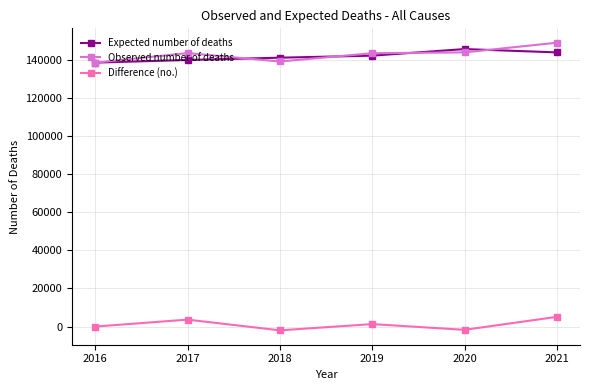

At how many categories does at least one series exceed 24184?

6